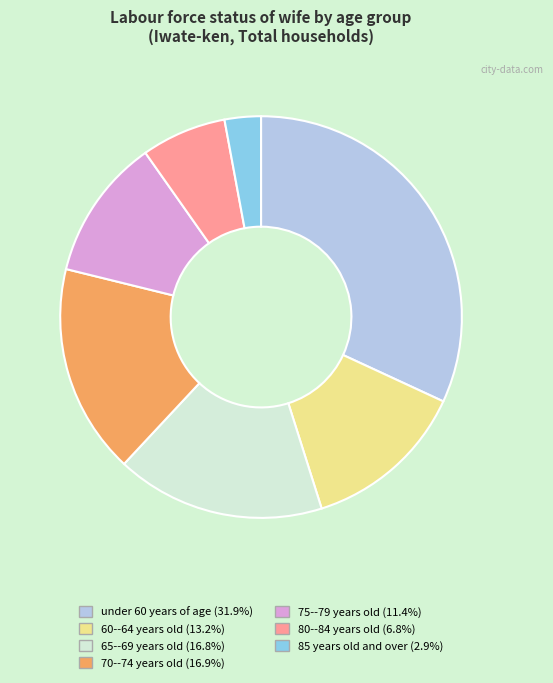

Between 85 years old and over and 75--79 years old, which is larger?

75--79 years old